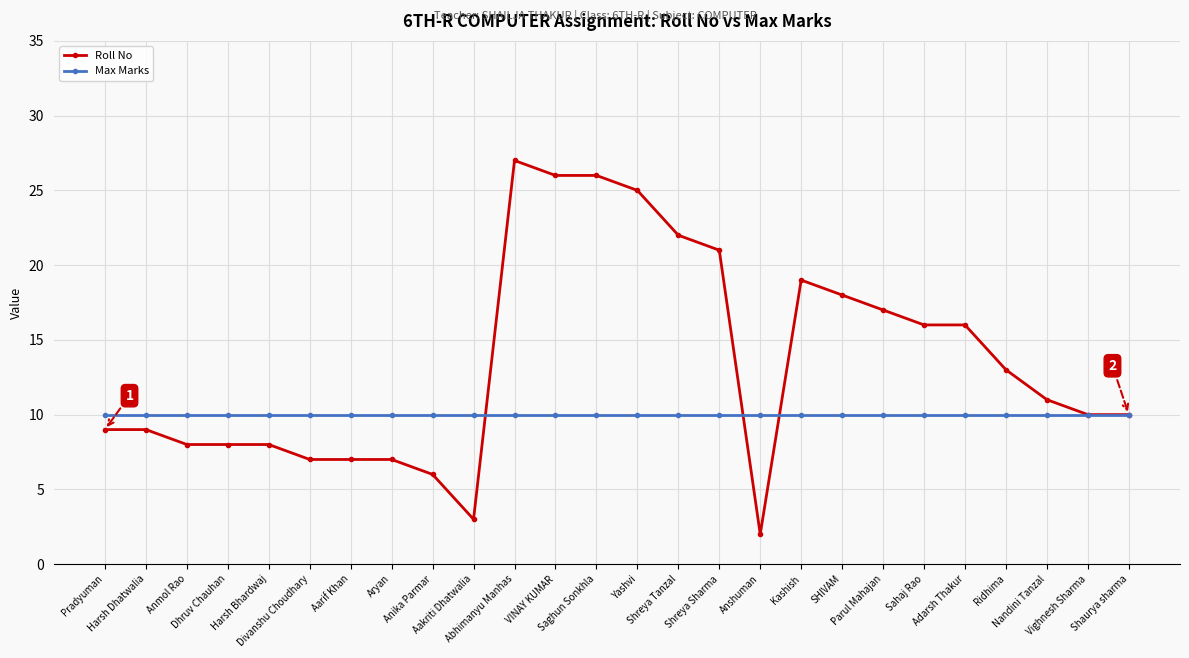

What is the sum of all Roll No values?

351